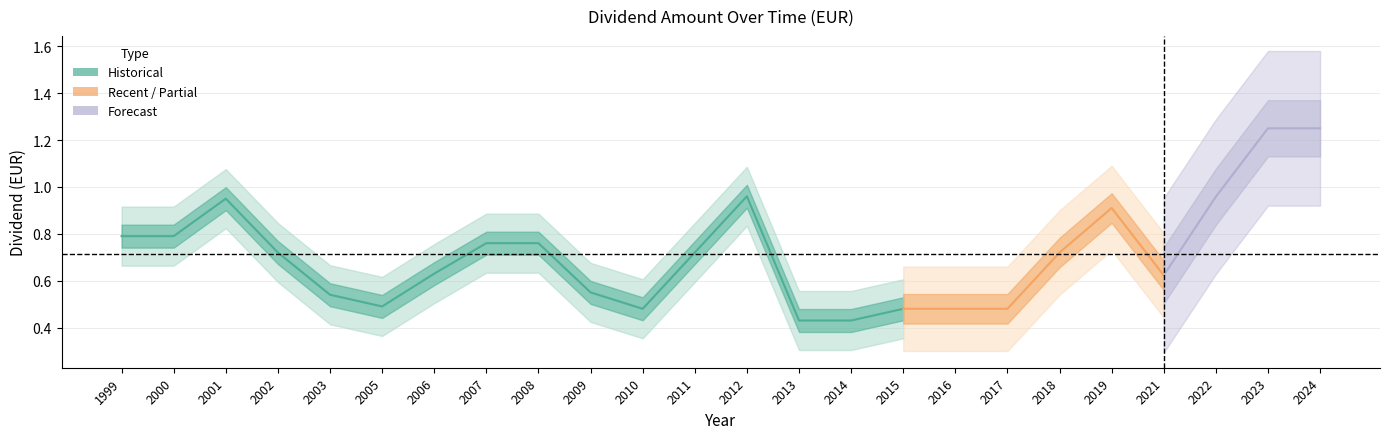

What is the value of the 5th point from the left?

0.5